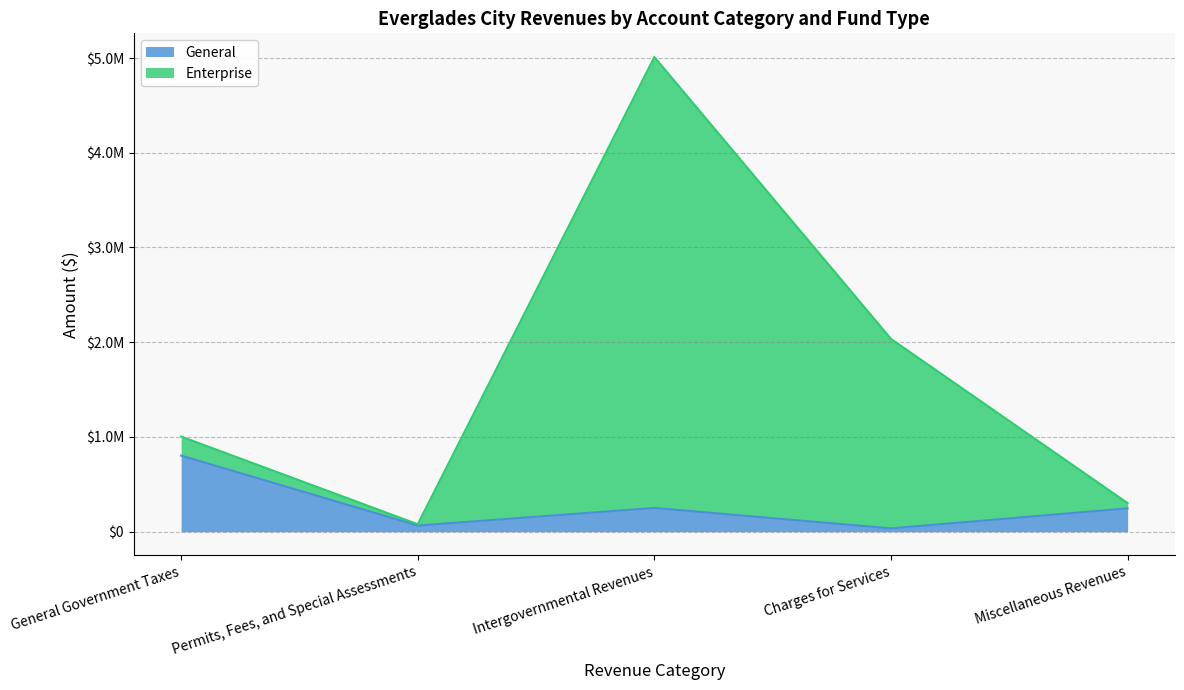

At which label is General closest to 419214?

Intergovernmental Revenues